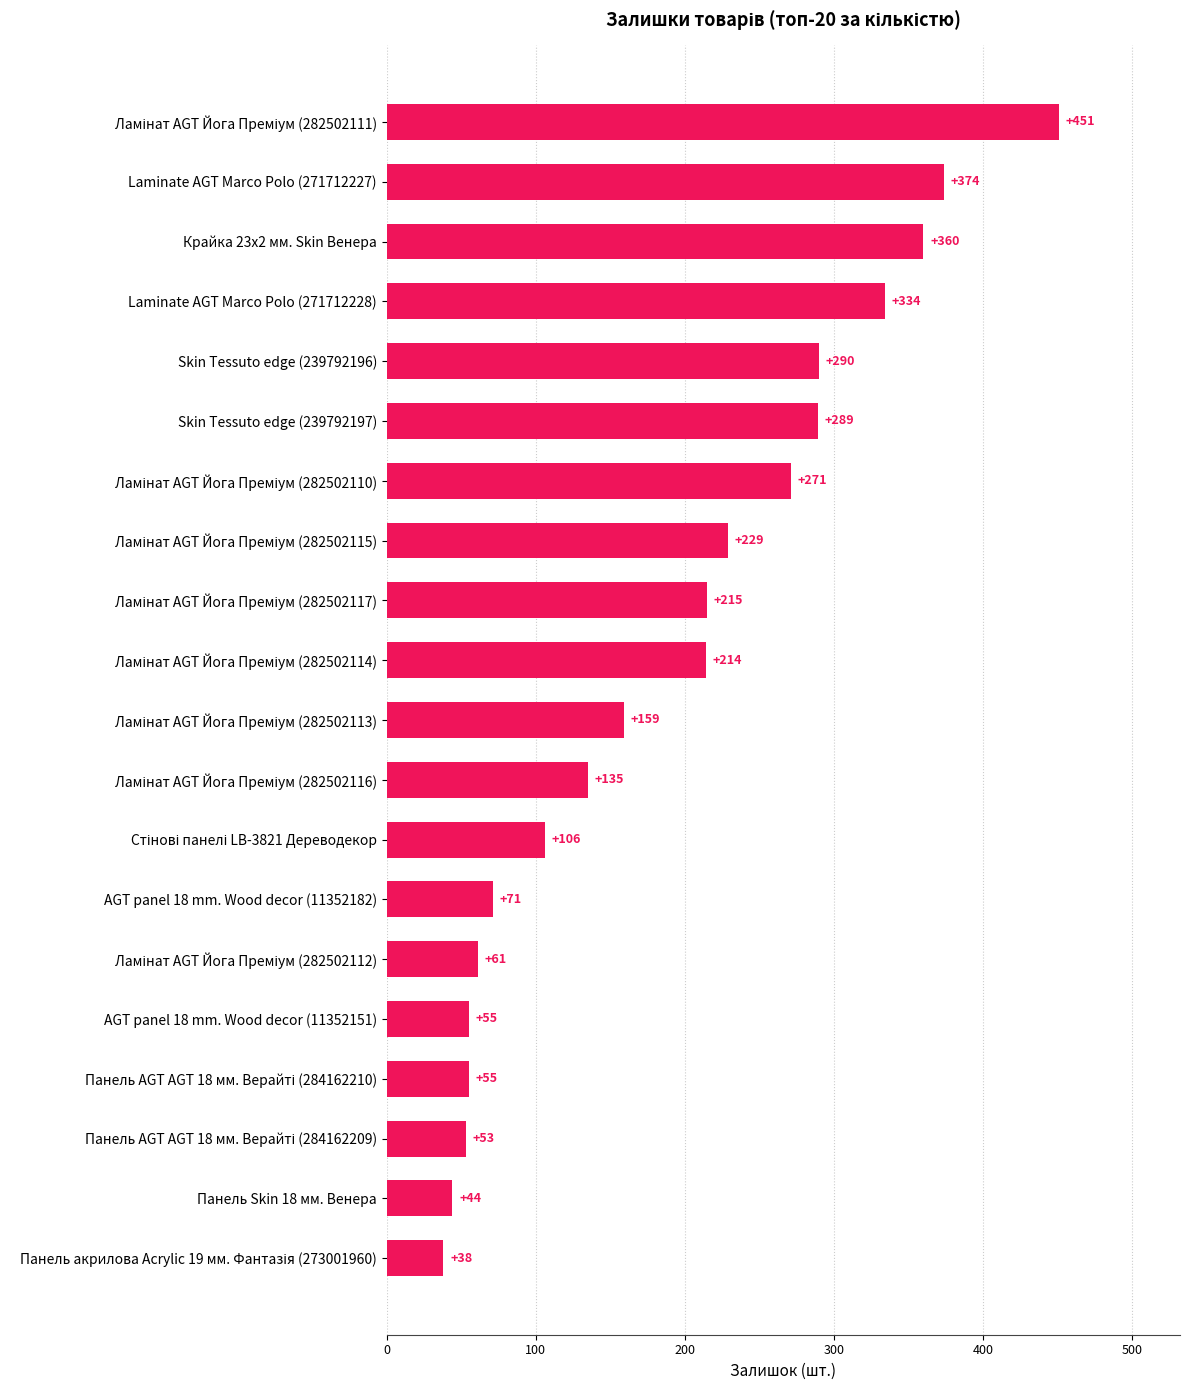

What is the sum of all values?

3804